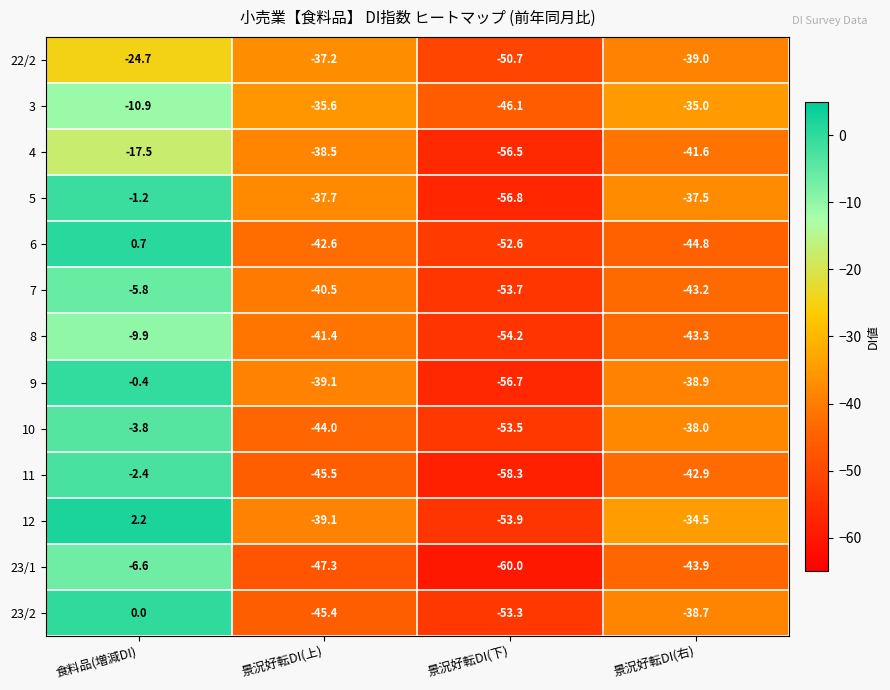

At which category does the chart reach its minimum across all series?

景況好転DI(下)